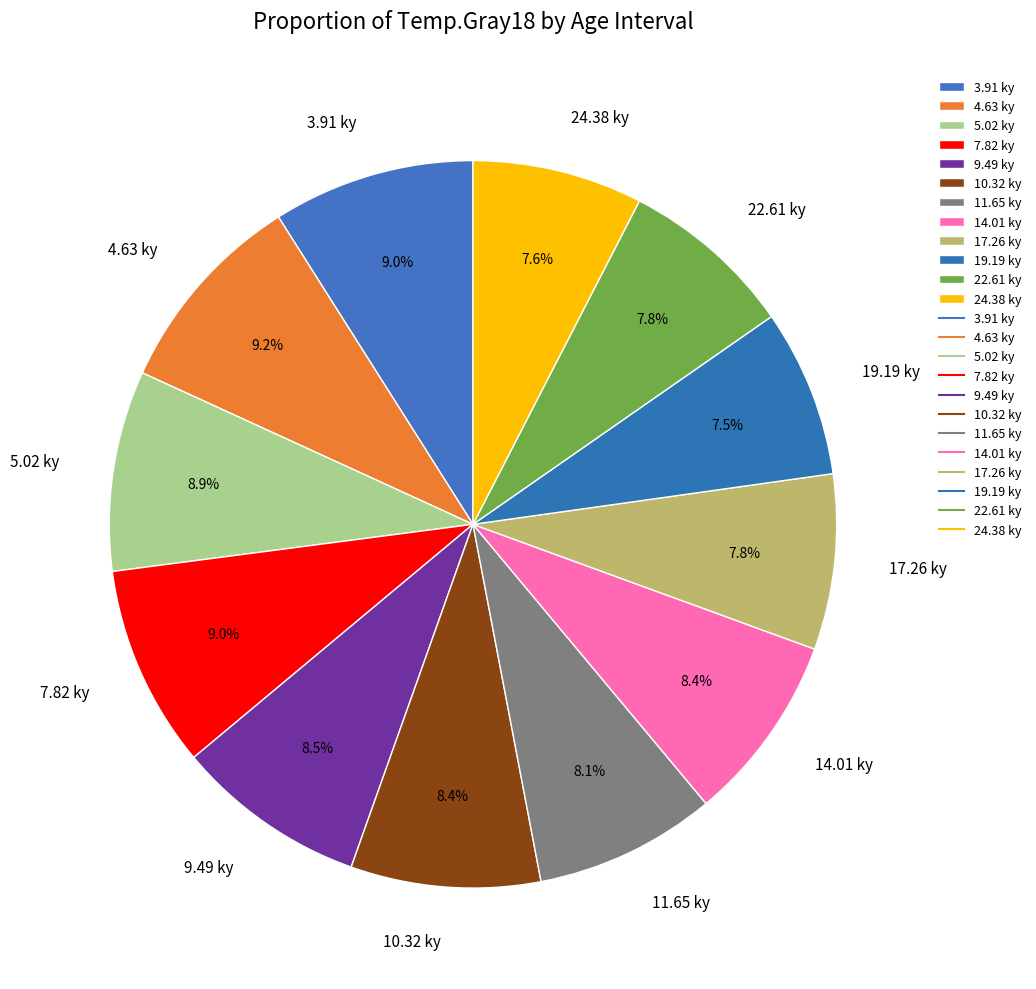

Which has a higher value, 11.65 ky or 5.02 ky?

5.02 ky